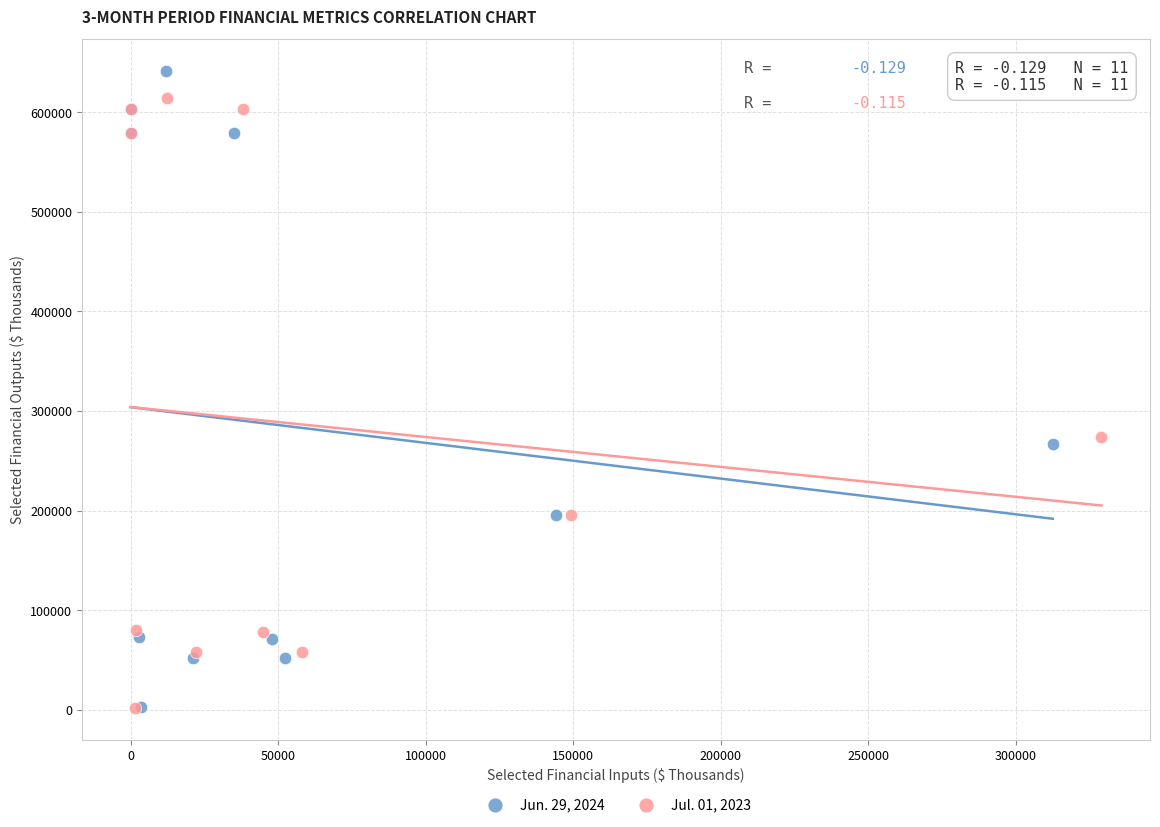

Which series has the largest Y range (max minus min)?

Jun. 29, 2024